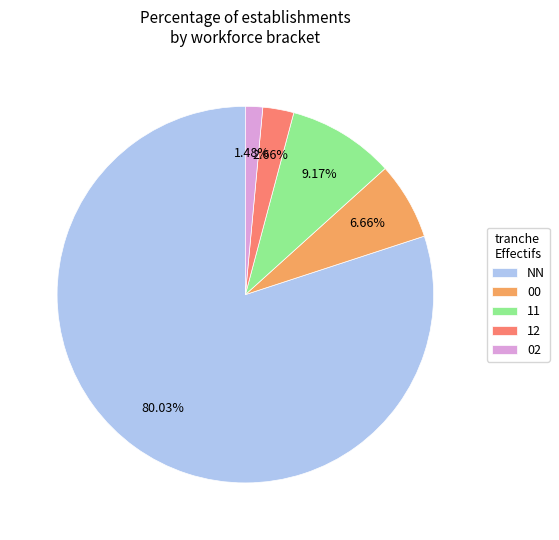

To the nearest percent, what percentage of the pie is 00?

7%